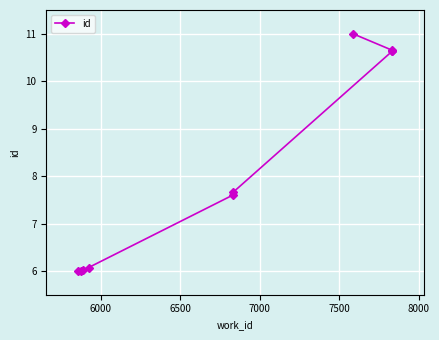

Between 8000 and 6000, which is larger?

8000